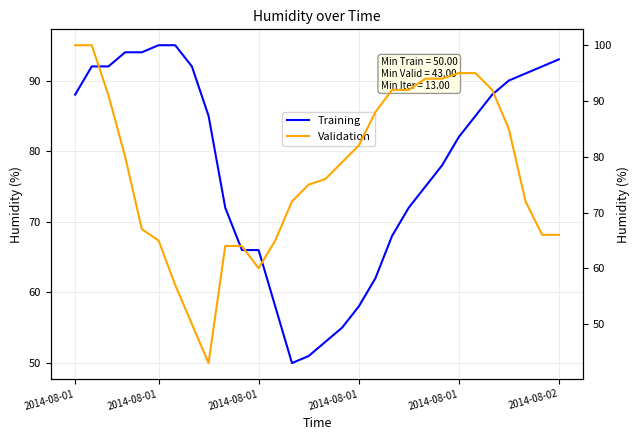

At how many categories does at least one series exceed 82?

21